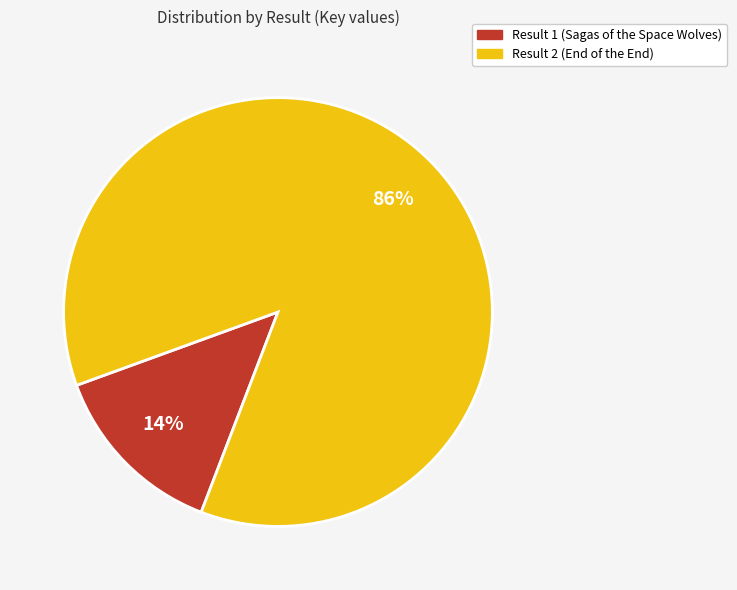

To the nearest percent, what is the average slice percentage?

50%